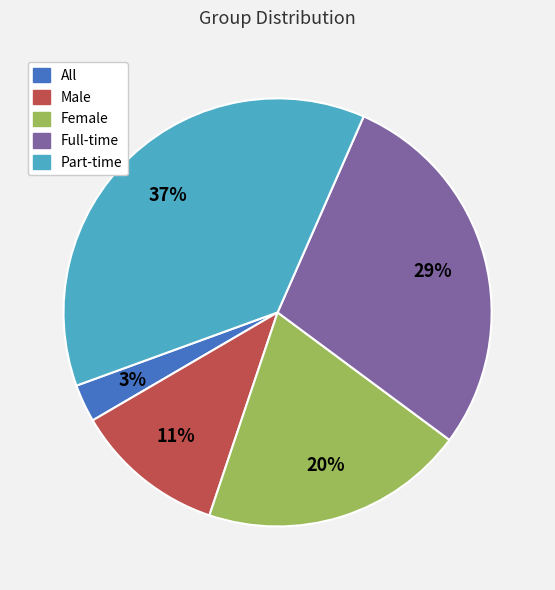

Is it true that Full-time is 29% of the pie?

True